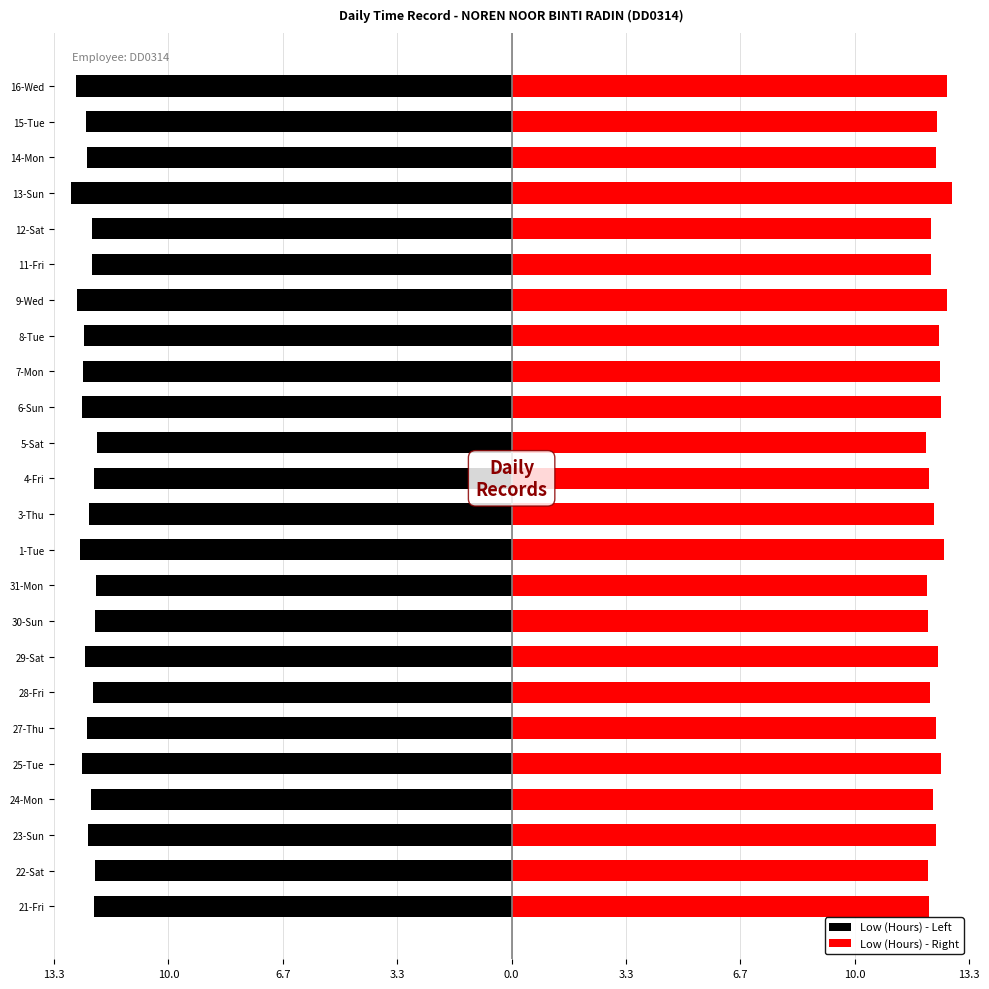

Count the number of data series in this chart.

2